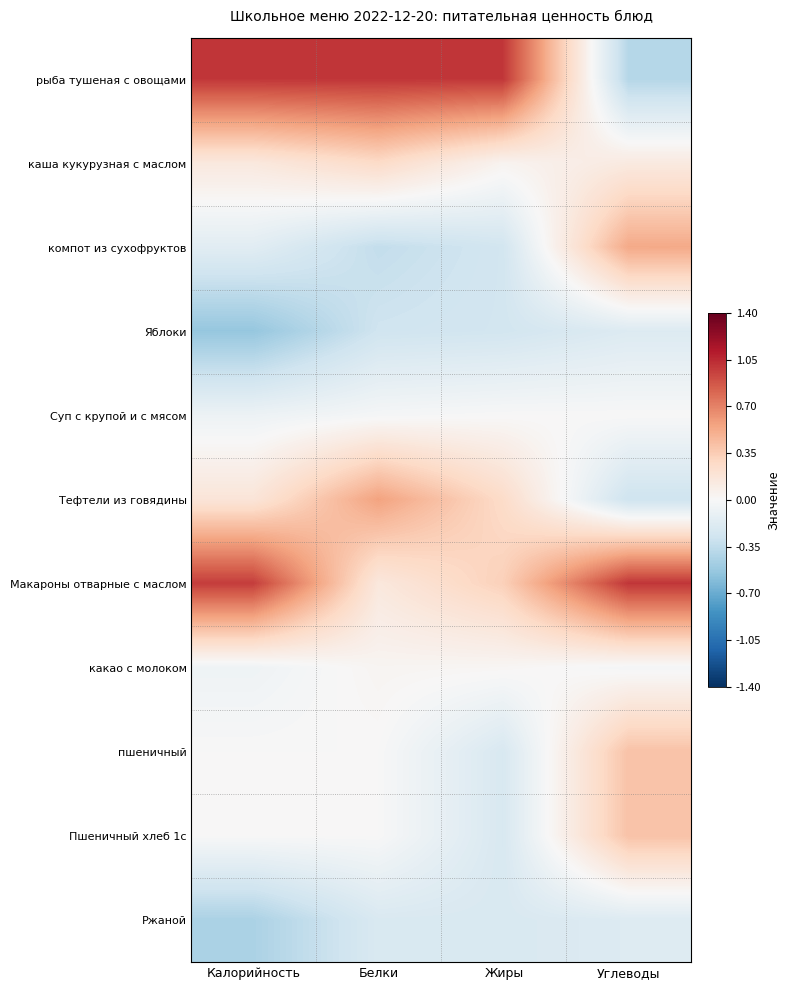

Reading left to right, extract all data points from this chart.

рыба тушеная с овощами: Калорийность=1.0	Белки=1.0	Жиры=1.0	Углеводы=-0.4
каша кукурузная с маслом: Калорийность=0.1	Белки=0.3	Жиры=0.0	Углеводы=0.1
компот из сухофруктов: Калорийность=-0.2	Белки=-0.3	Жиры=-0.3	Углеводы=0.5
Яблоки: Калорийность=-0.5	Белки=-0.3	Жиры=-0.3	Углеводы=-0.2
Суп с крупой и с мясом: Калорийность=-0.1	Белки=-0.0	Жиры=0.0	Углеводы=0.0
Тефтели из говядины: Калорийность=0.2	Белки=0.6	Жиры=0.3	Углеводы=-0.3
Макароны отварные с маслом: Калорийность=1.0	Белки=0.1	Жиры=0.3	Углеводы=1.0
какао с молоком: Калорийность=-0.1	Белки=0.0	Жиры=0.0	Углеводы=-0.0
пшеничный: Калорийность=0.0	Белки=0.0	Жиры=-0.2	Углеводы=0.4
Пшеничный хлеб 1с: Калорийность=0.0	Белки=0.0	Жиры=-0.2	Углеводы=0.4
Ржаной: Калорийность=-0.4	Белки=-0.2	Жиры=-0.2	Углеводы=-0.2